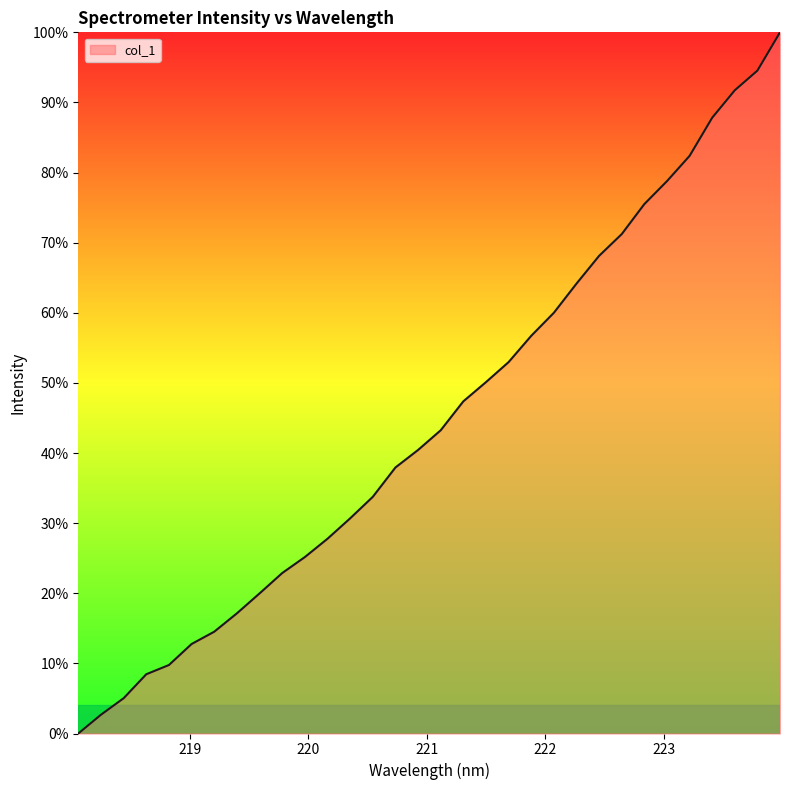

What is the greatest value displayed?

100.0